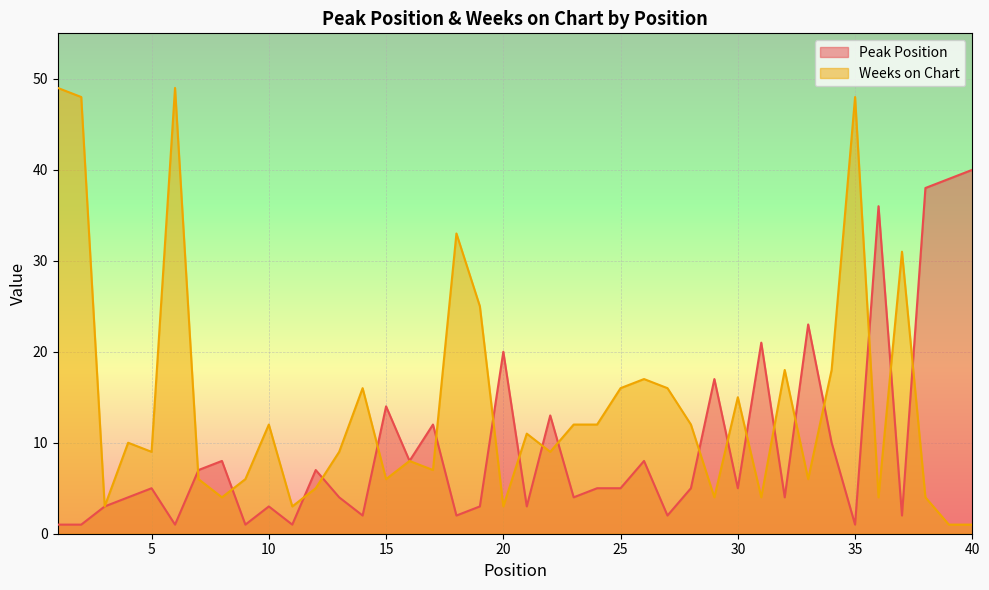

What is the difference between the highest and lowest values at 21?

8